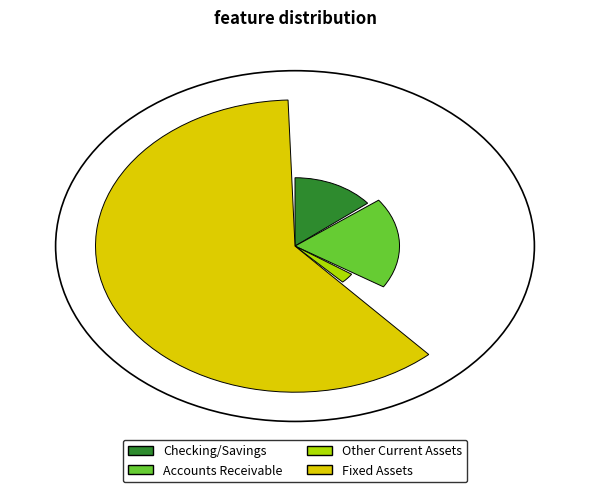

To the nearest percent, what is the average slice percentage?

25%